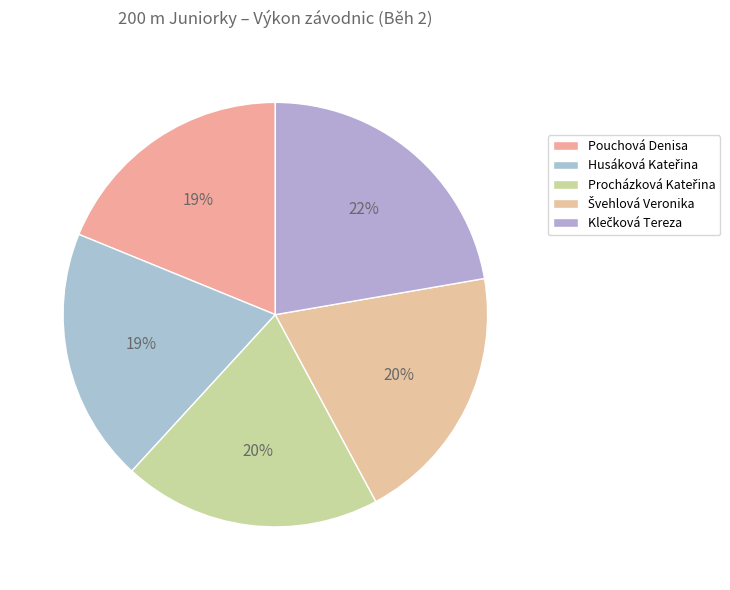

To the nearest percent, what is the difference between the largest and smallest slice percentages?

3%